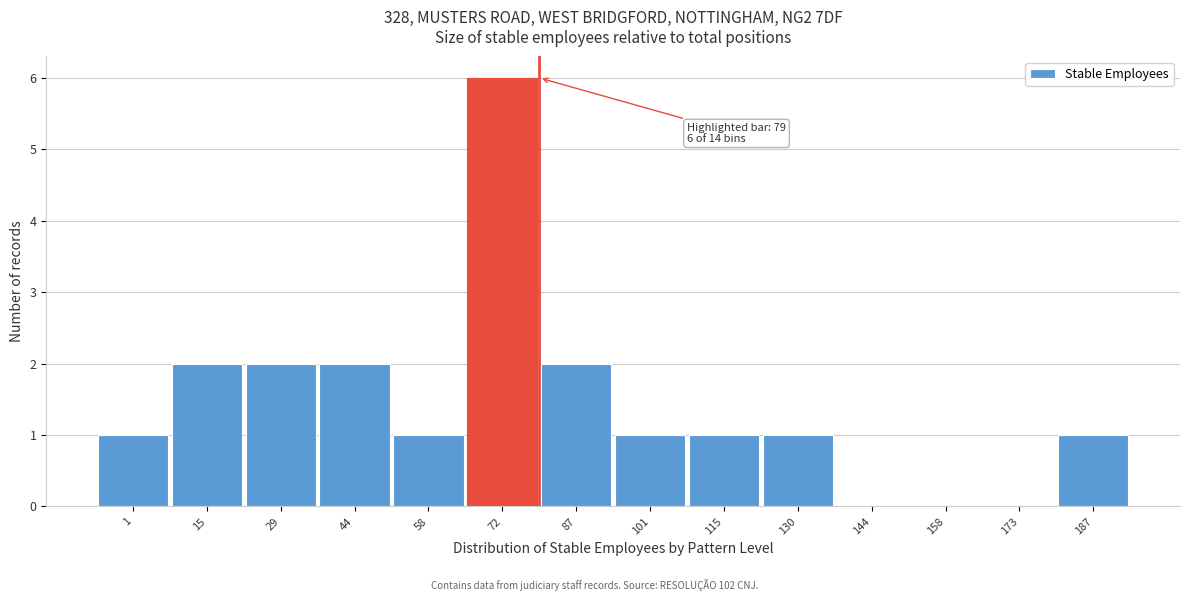

Reading left to right, what are all the values shown in this chart?

1=1	15=2	29=2	44=2	58=1	72=6	87=2	101=1	115=1	130=1	144=0	158=0	173=0	187=1